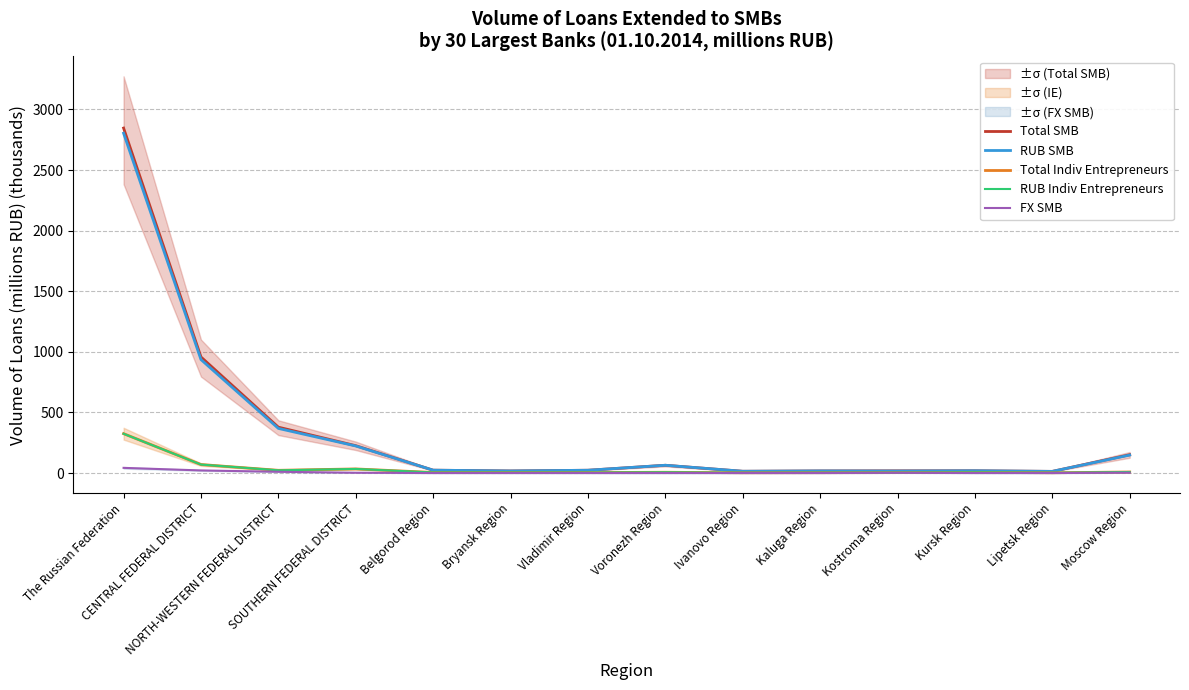

Between NORTH-WESTERN FEDERAL DISTRICT and Lipetsk Region, which series saw the biggest shift?

Total SMB